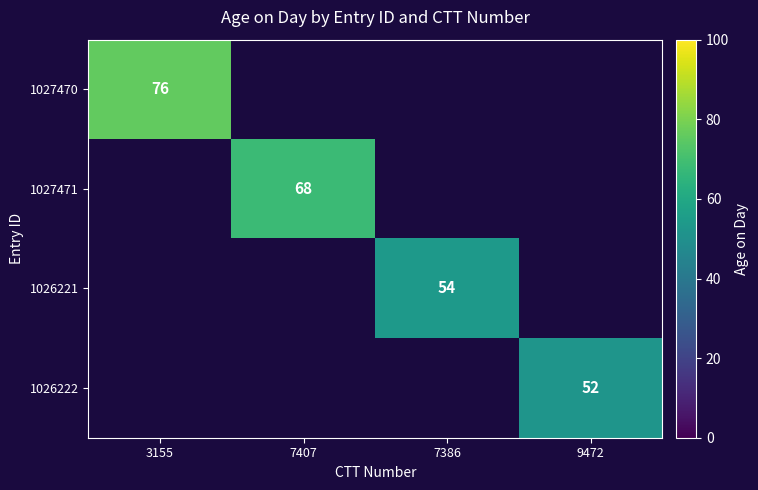

The 1027470 series shows 50 at 3155. True or false?

False